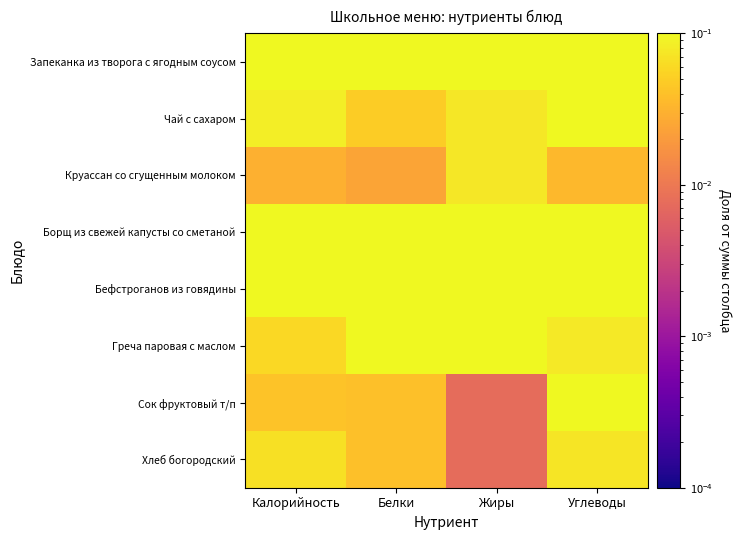

What is the total value across all series at Калорийность?

1.0